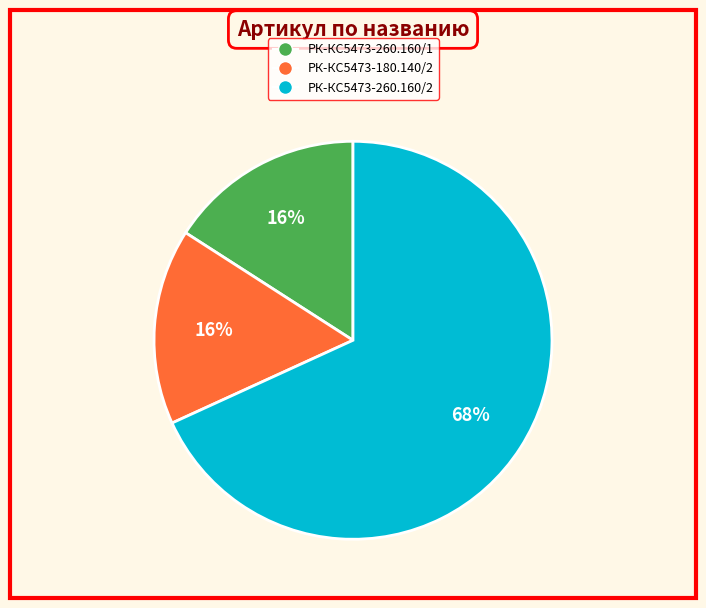

To the nearest percent, what is the difference between the largest and smallest slice percentages?

52%